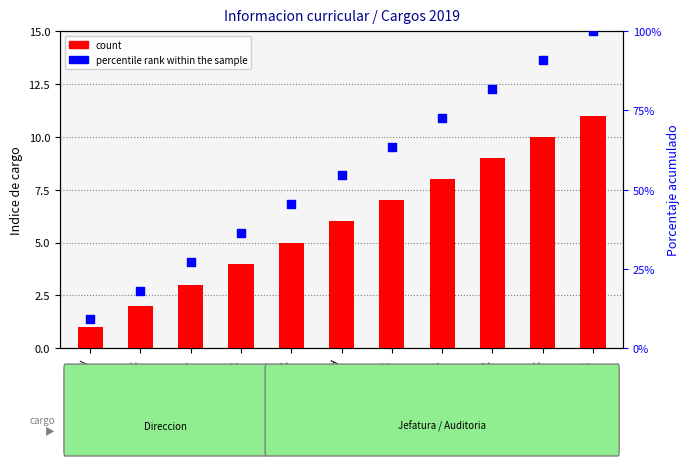

Which series contains the lowest Y value?

count